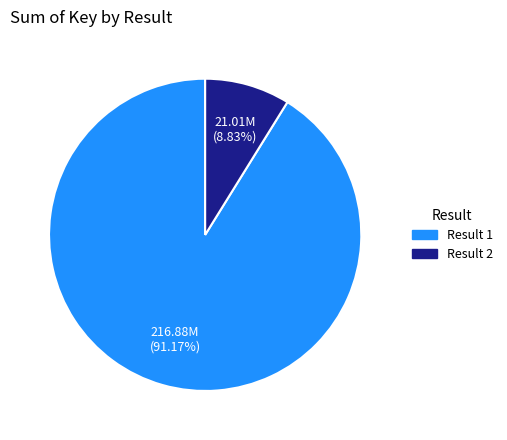

Is there a majority slice in this chart?

Yes